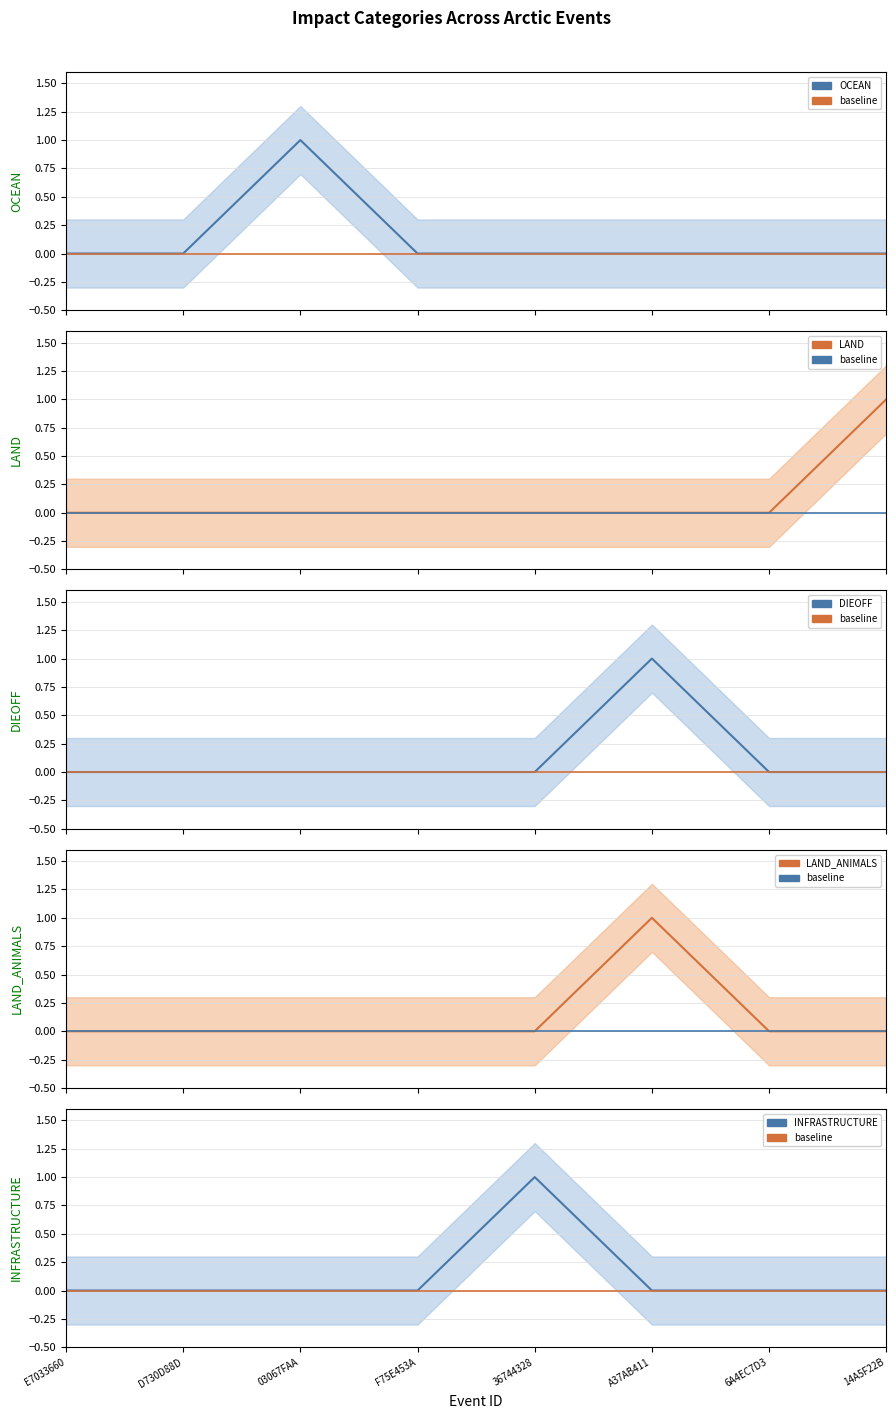

True or false: baseline and INFRASTRUCTURE intersect in this chart.

False